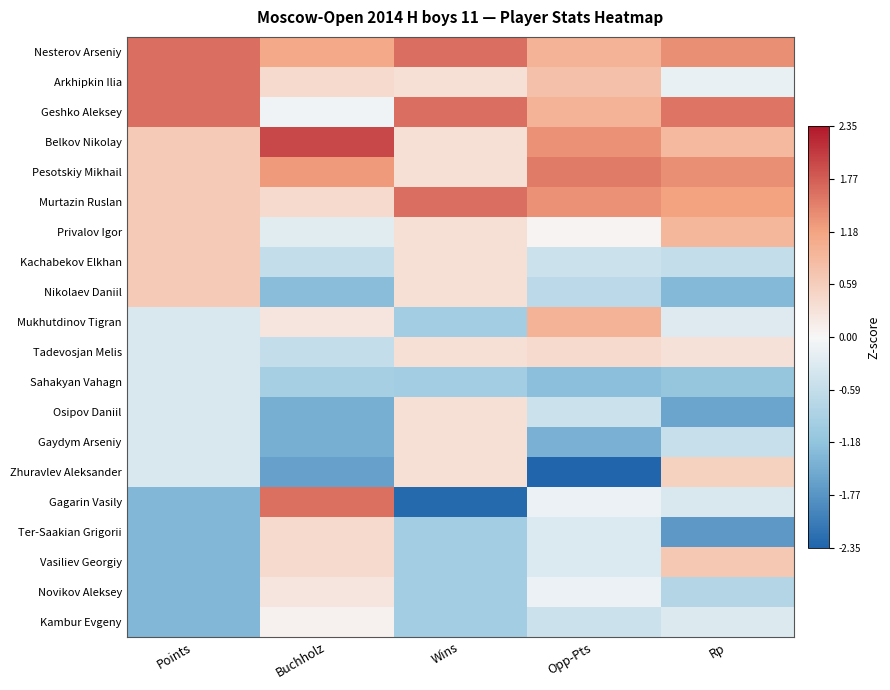

Reading left to right, extract all data points from this chart.

Nesterov Arseniy: Points=1.6	Buchholz=1.1	Wins=1.6	Opp-Pts=1.0	Rp=1.4
Arkhipkin Ilia: Points=1.6	Buchholz=0.4	Wins=0.3	Opp-Pts=0.8	Rp=-0.2
Geshko Aleksey: Points=1.6	Buchholz=-0.1	Wins=1.6	Opp-Pts=1.0	Rp=1.6
Belkov Nikolay: Points=0.6	Buchholz=1.9	Wins=0.3	Opp-Pts=1.3	Rp=0.9
Pesotskiy Mikhail: Points=0.6	Buchholz=1.3	Wins=0.3	Opp-Pts=1.5	Rp=1.3
Murtazin Ruslan: Points=0.6	Buchholz=0.4	Wins=1.6	Opp-Pts=1.3	Rp=1.2
Privalov Igor: Points=0.6	Buchholz=-0.3	Wins=0.3	Opp-Pts=0.0	Rp=0.9
Kachabekov Elkhan: Points=0.6	Buchholz=-0.6	Wins=0.3	Opp-Pts=-0.5	Rp=-0.6
Nikolaev Daniil: Points=0.6	Buchholz=-1.3	Wins=0.3	Opp-Pts=-0.7	Rp=-1.3
Mukhutdinov Tigran: Points=-0.3	Buchholz=0.3	Wins=-1.0	Opp-Pts=1.0	Rp=-0.3
Tadevosjan Melis: Points=-0.3	Buchholz=-0.6	Wins=0.3	Opp-Pts=0.4	Rp=0.3
Sahakyan Vahagn: Points=-0.3	Buchholz=-0.9	Wins=-1.0	Opp-Pts=-1.3	Rp=-1.1
Osipov Daniil: Points=-0.3	Buchholz=-1.4	Wins=0.3	Opp-Pts=-0.5	Rp=-1.6
Gaydym Arseniy: Points=-0.3	Buchholz=-1.4	Wins=0.3	Opp-Pts=-1.4	Rp=-0.6
Zhuravlev Aleksander: Points=-0.3	Buchholz=-1.6	Wins=0.3	Opp-Pts=-2.4	Rp=0.5
Gagarin Vasily: Points=-1.3	Buchholz=1.6	Wins=-2.3	Opp-Pts=-0.1	Rp=-0.3
Ter-Saakian Grigorii: Points=-1.3	Buchholz=0.4	Wins=-1.0	Opp-Pts=-0.3	Rp=-1.7
Vasiliev Georgiy: Points=-1.3	Buchholz=0.4	Wins=-1.0	Opp-Pts=-0.3	Rp=0.7
Novikov Aleksey: Points=-1.3	Buchholz=0.3	Wins=-1.0	Opp-Pts=-0.1	Rp=-0.8
Kambur Evgeny: Points=-1.3	Buchholz=0.1	Wins=-1.0	Opp-Pts=-0.5	Rp=-0.3